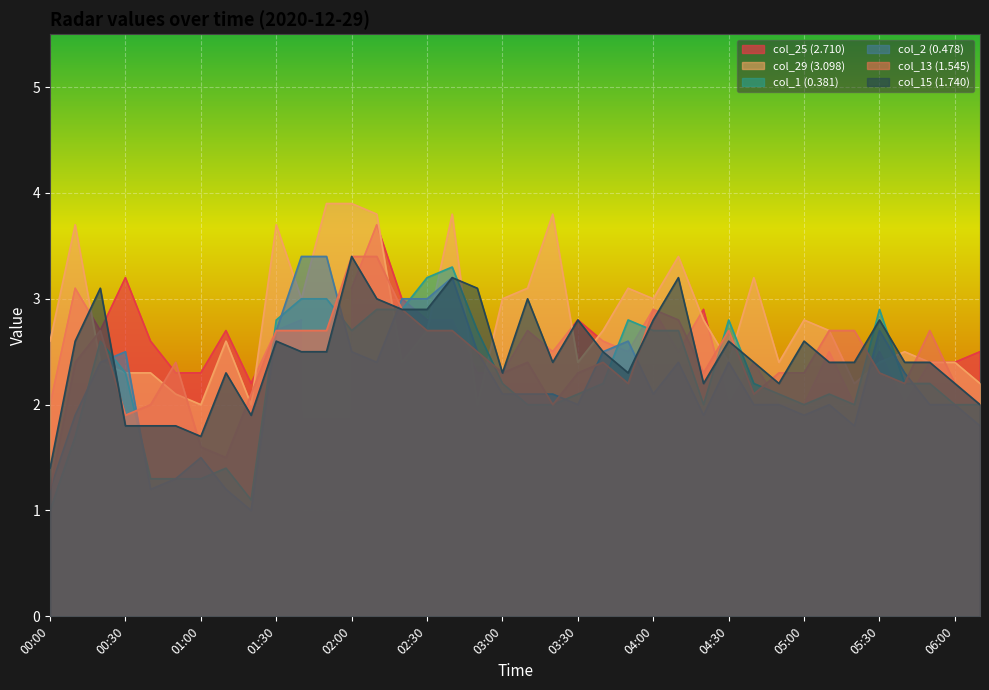

The col_15 (1.740) series shows 2.3 at 03:00. True or false?

True